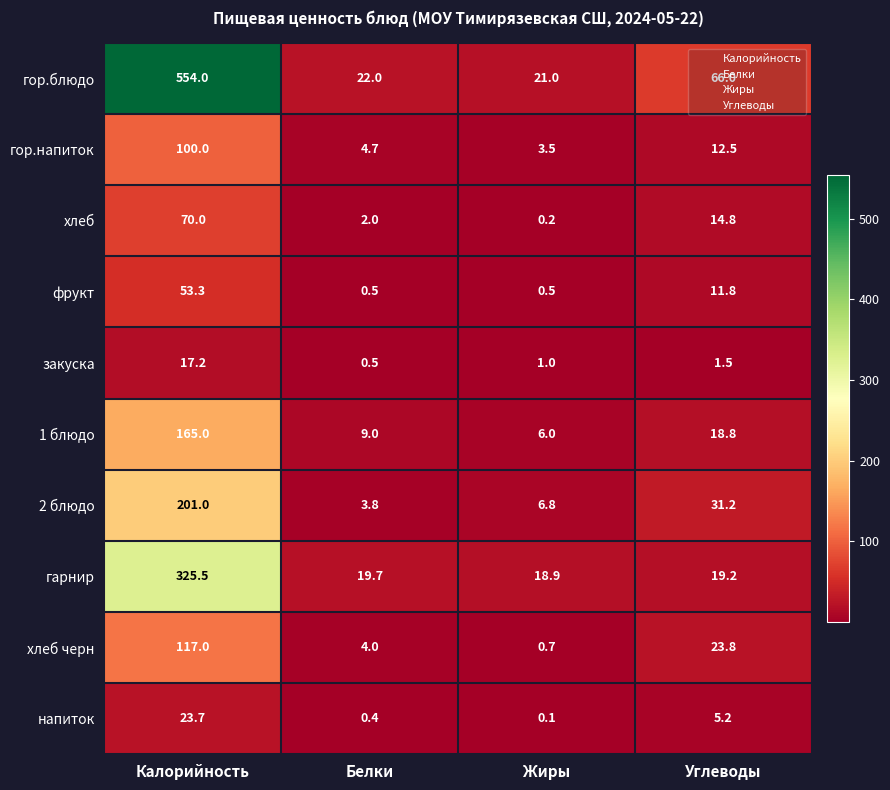

The value of гор.блюдо at Калорийность is 121.9. True or false?

False